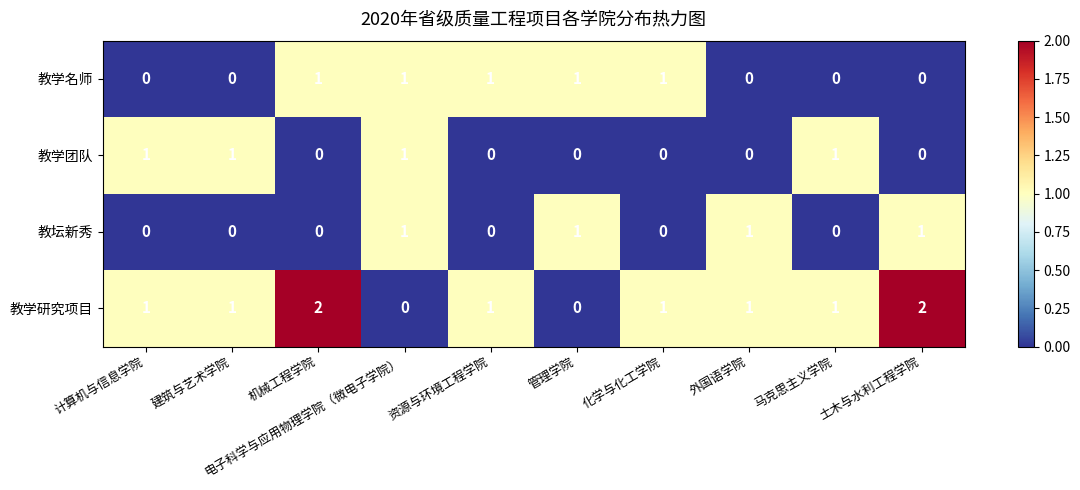

How many 教坛新秀 values are between 0 and 1?

10